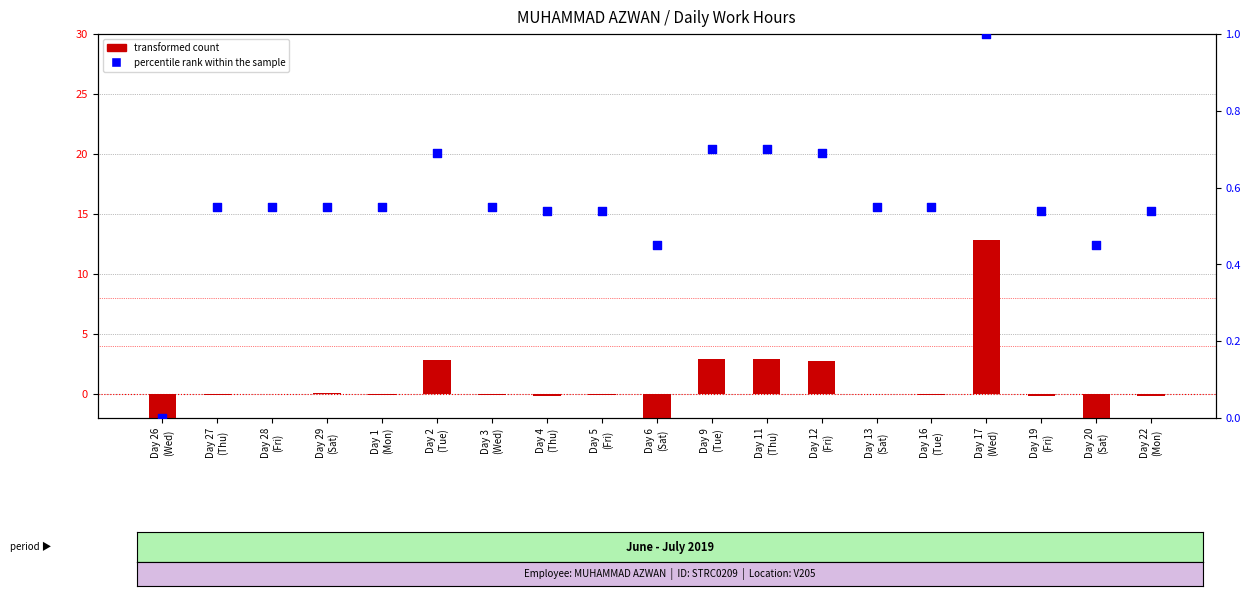

At which category is the sum across all series the highest?

Day 17
(Wed)